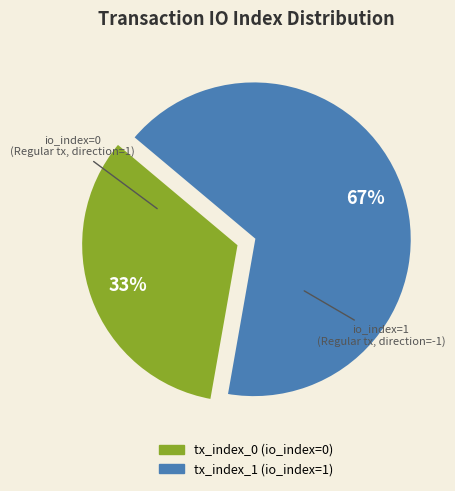

To the nearest percent, what portion does tx_index_1 represent?

67%